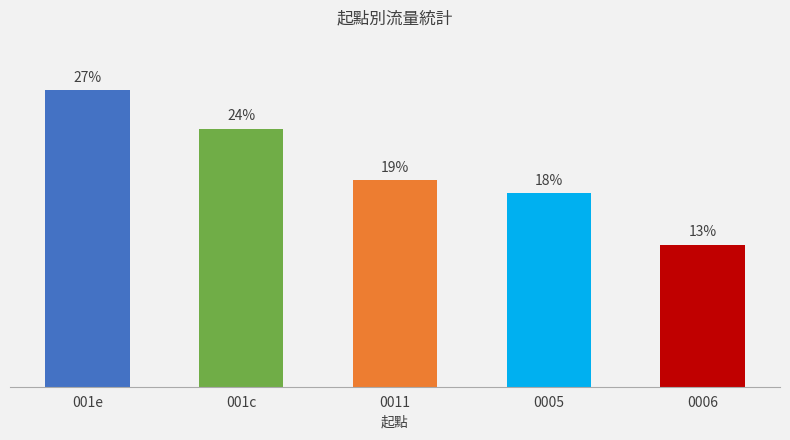

Are the bars horizontal?

No